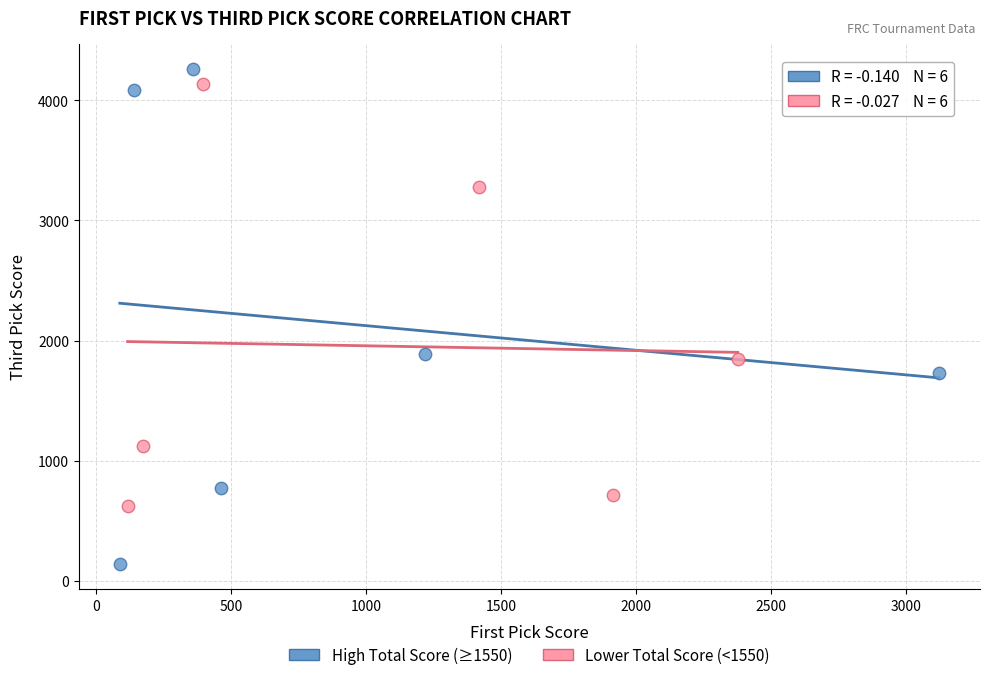

What are all the series names shown in the legend?

High Total Score (≥1550), Lower Total Score (<1550)